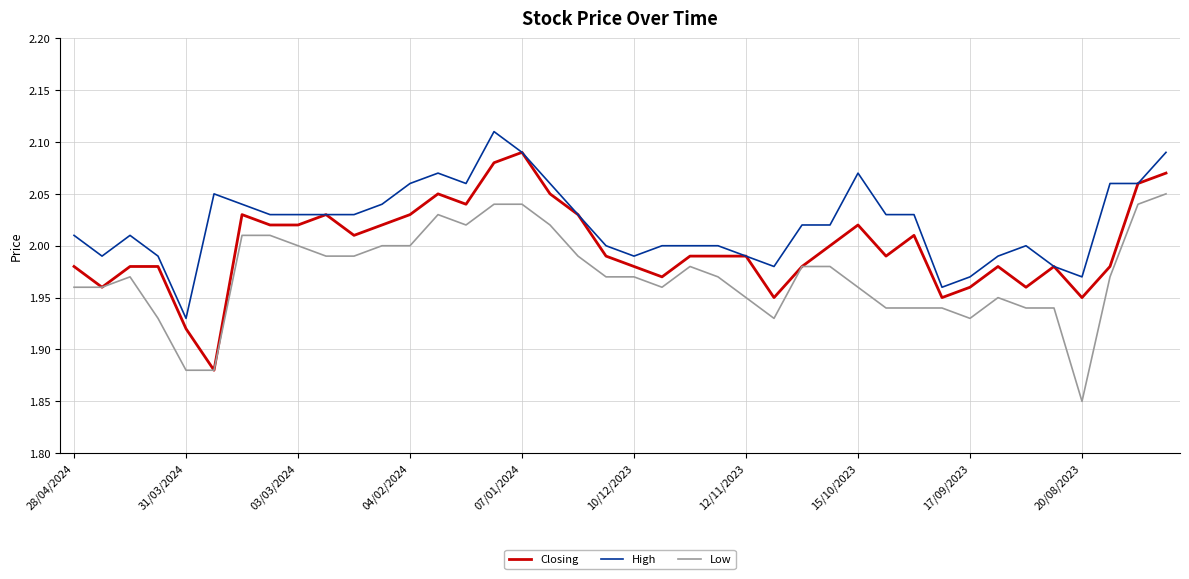

True or false: Low and High cross at least once.

False